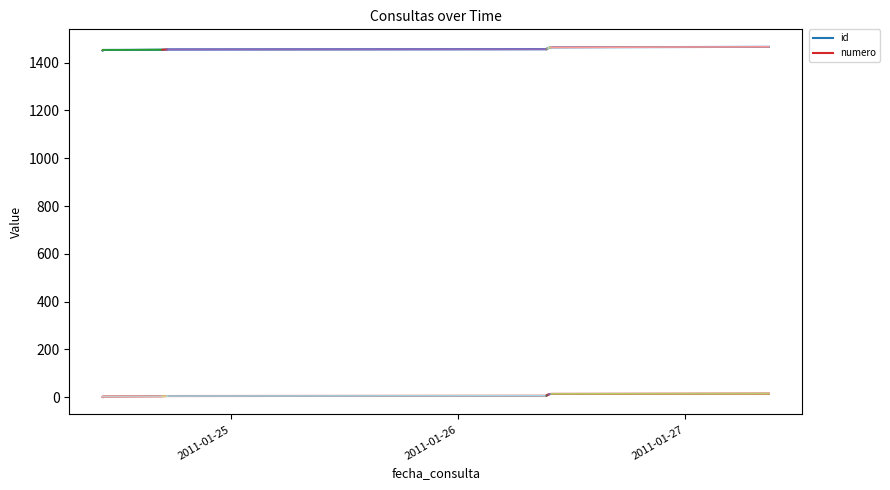

What are all the series names shown in the legend?

id, numero